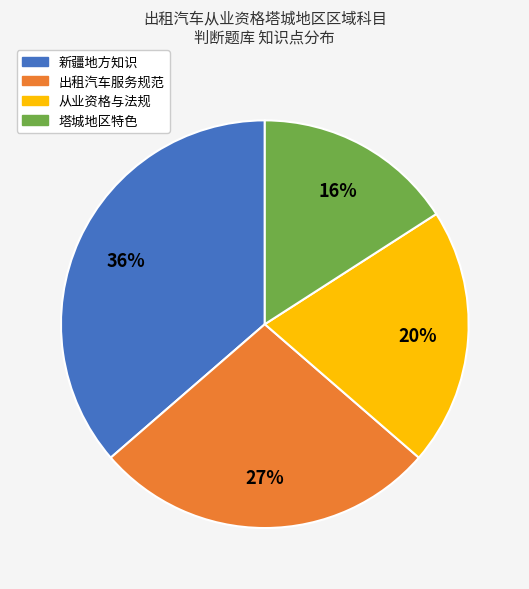

Is the sum of 出租汽车服务规范 and 新疆地方知识 greater than half?

Yes